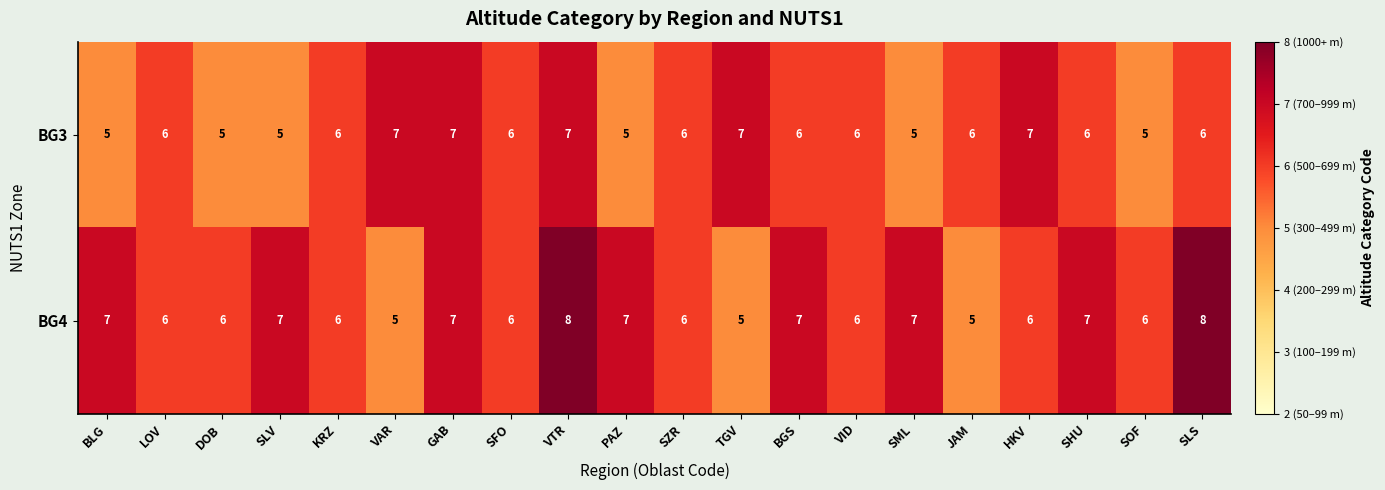

Count the BG3 values in the range 5 to 7.

20